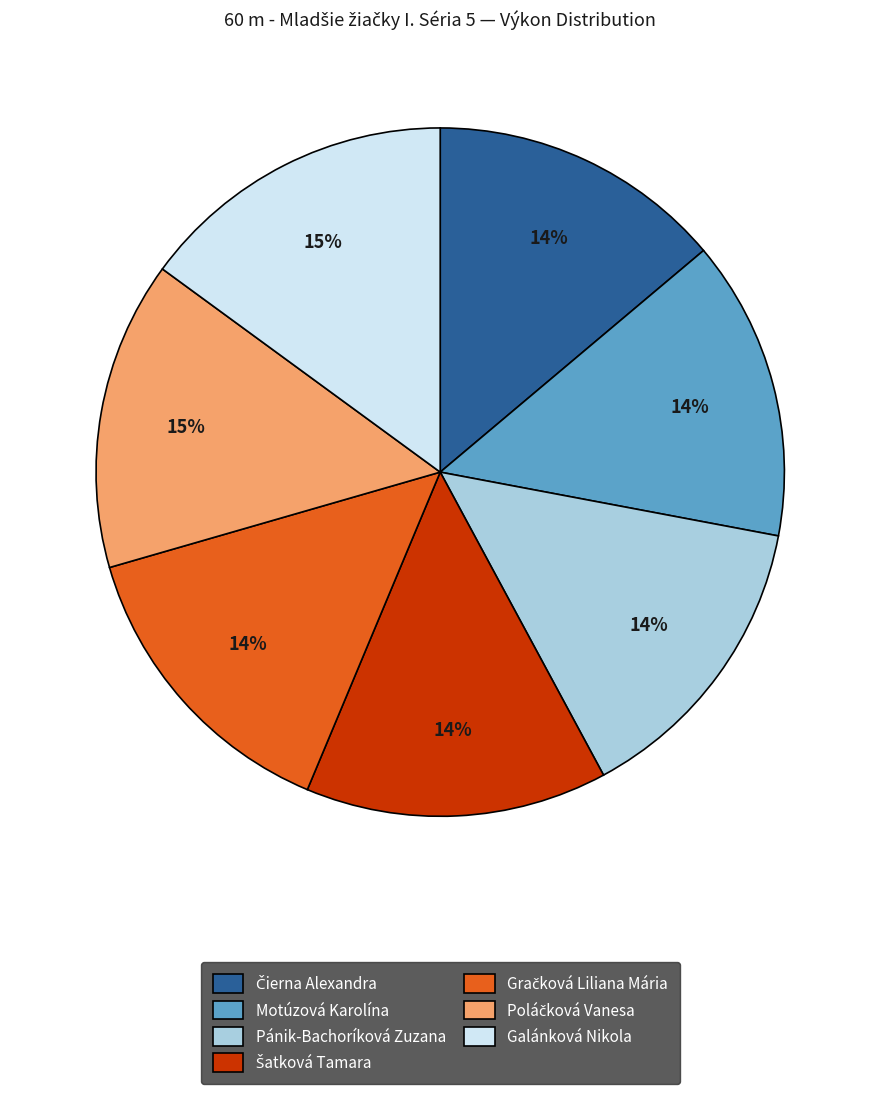

To the nearest percent, what is the difference between the largest and smallest slice percentages?

1%